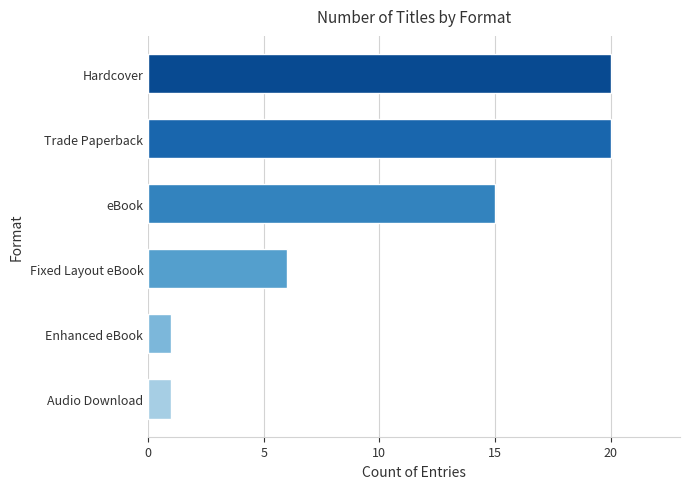

Reading bottom to top, transcribe all the data shown in this chart.

Audio Download=1	Enhanced eBook=1	Fixed Layout eBook=6	eBook=15	Trade Paperback=20	Hardcover=20